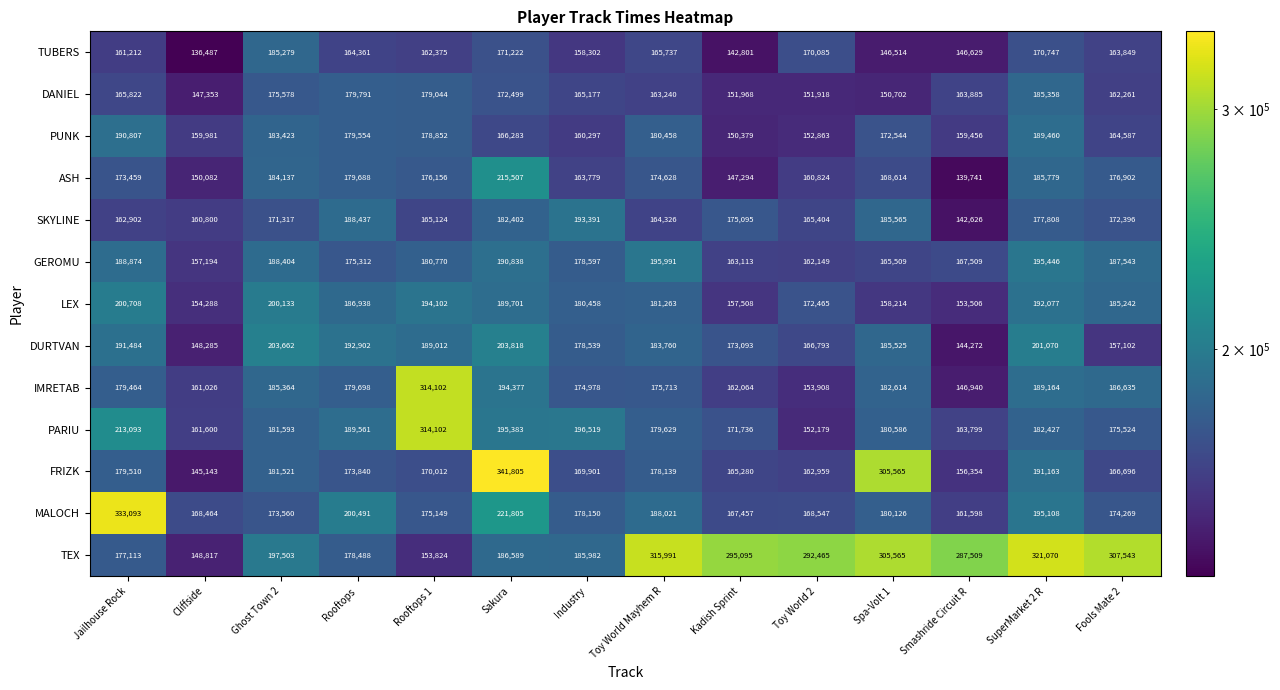

True or false: MALOCH has a value of 73860 at Industry.

False